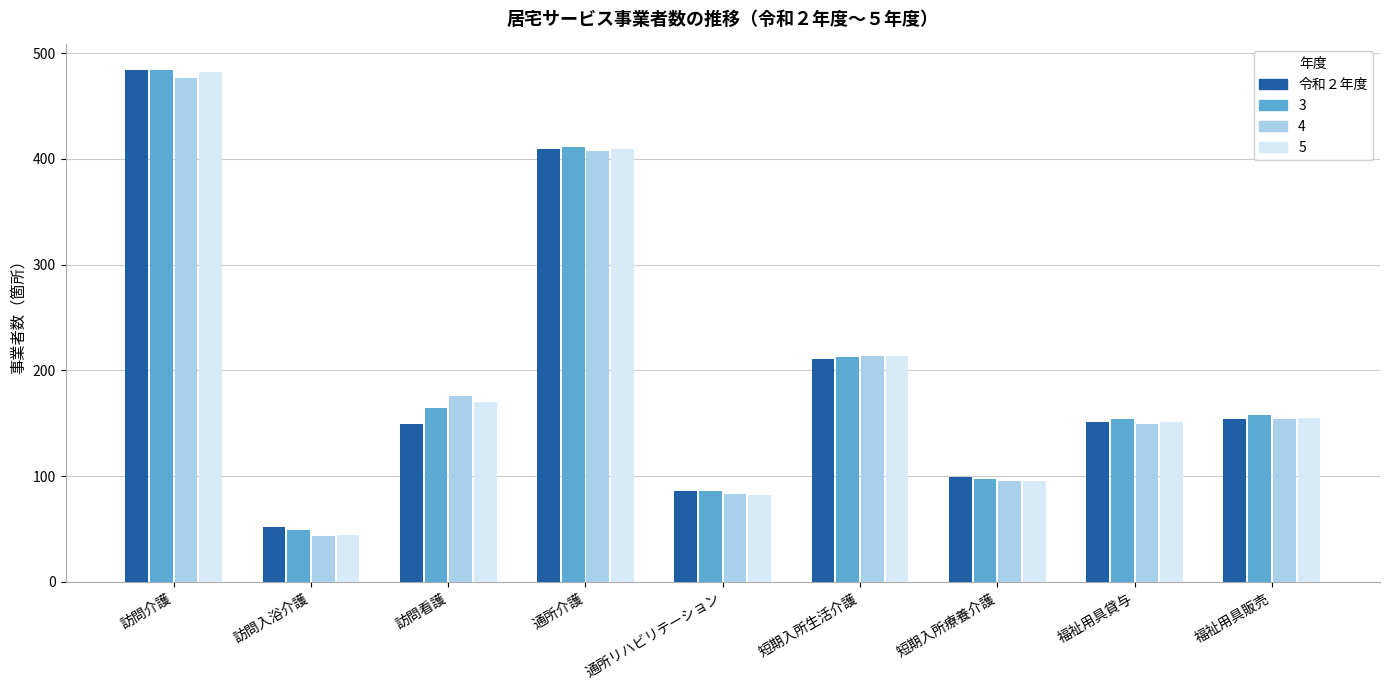

At which label does 5 reach its minimum?

訪問入浴介護